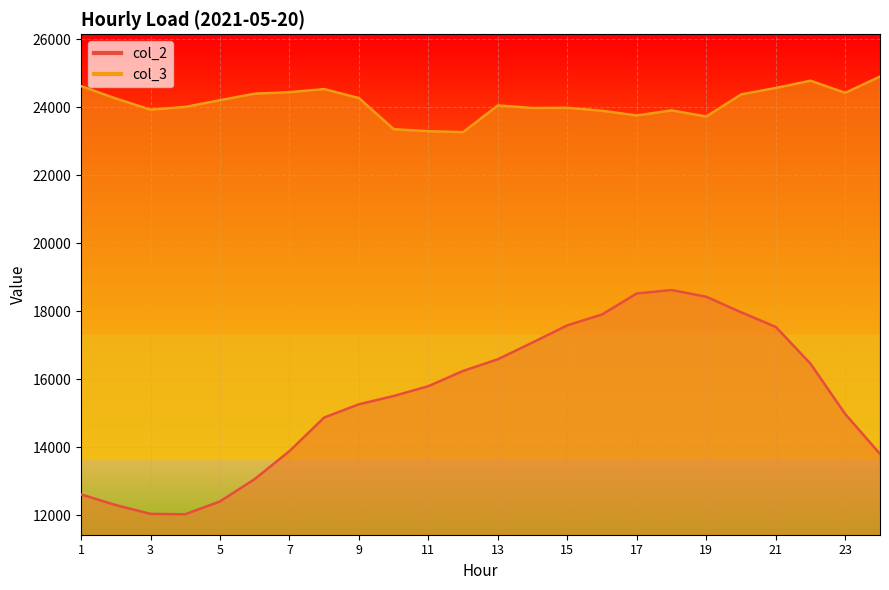

What is the value of the col_2 point at the 1st from the left?

12613